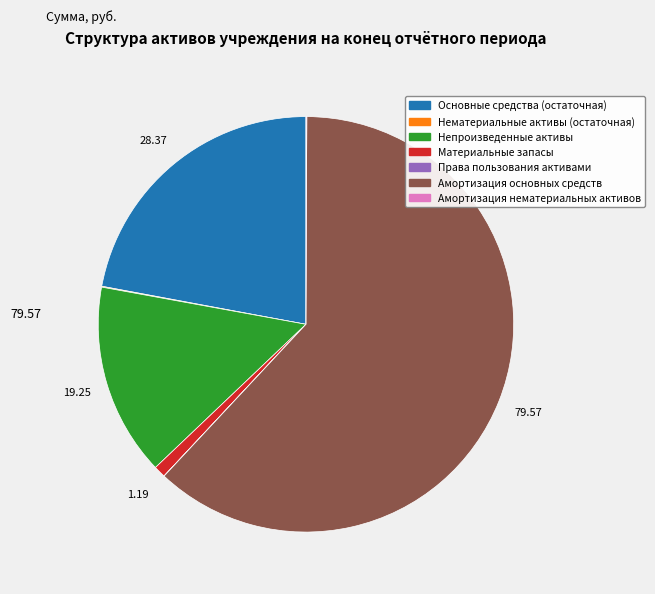

Which slice represents more than half of the pie?

Амортизация основных средств